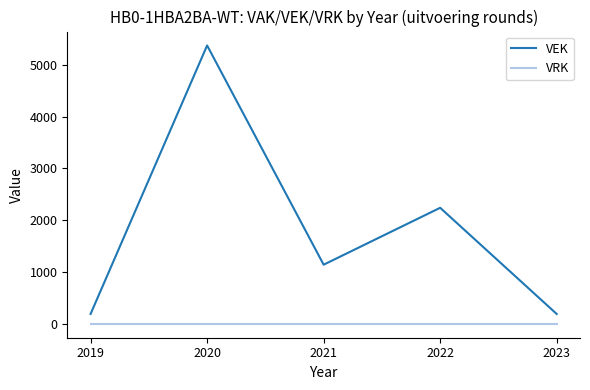

Rank the series by their average value, from highest to lowest.

VEK, VRK